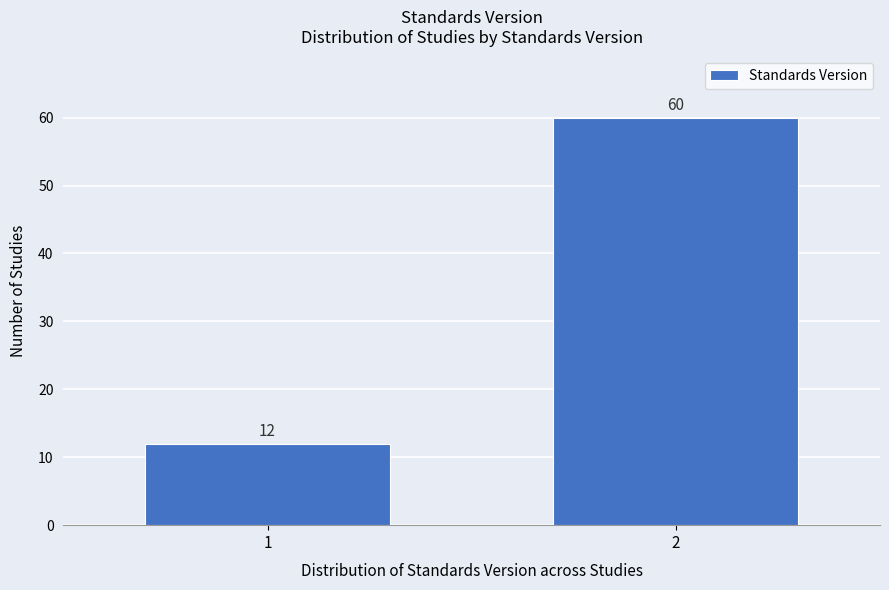

Reading left to right, transcribe all the data shown in this chart.

12	60